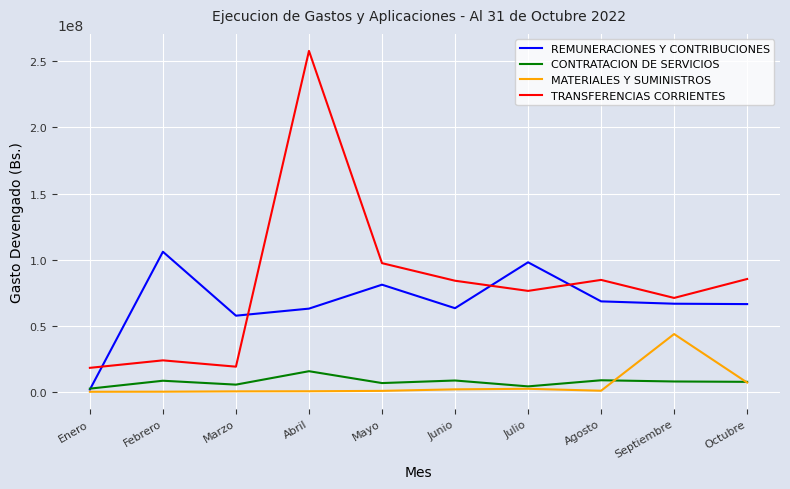

Where is TRANSFERENCIAS CORRIENTES nearest to the value 138014314?

Mayo